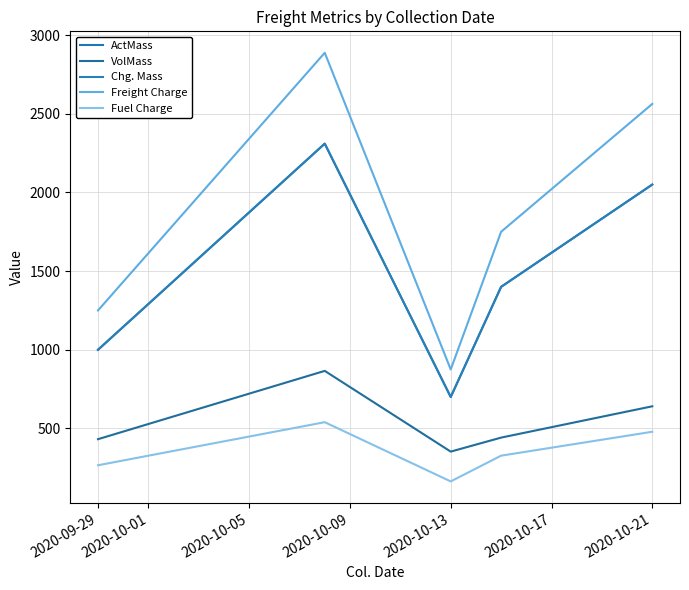

Does the chart display data point markers on the line(s)?

No